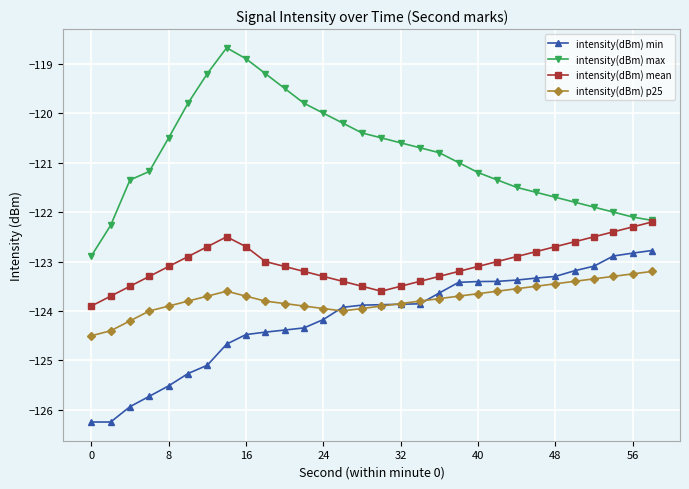

True or false: intensity(dBm) min and intensity(dBm) max cross at least once.

False